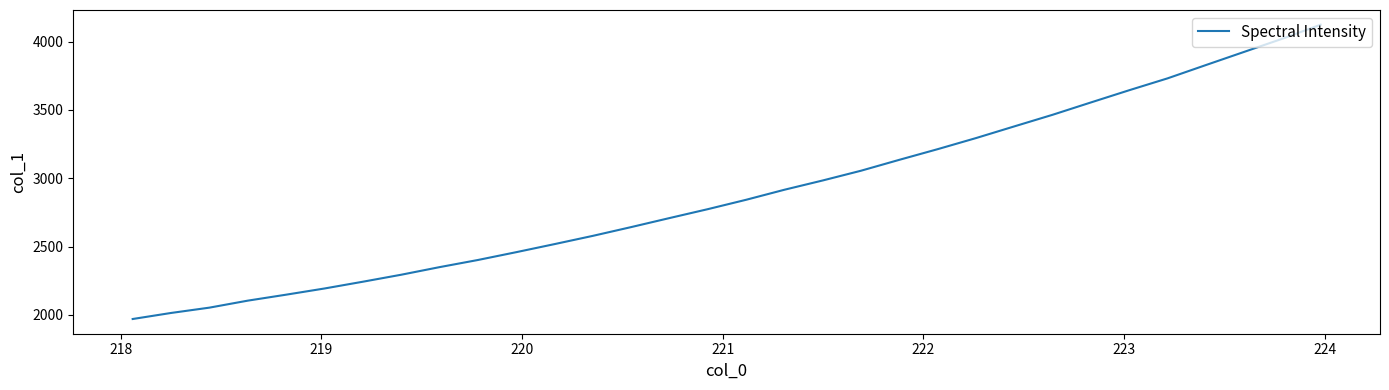

Does the chart have visible grid lines?

No